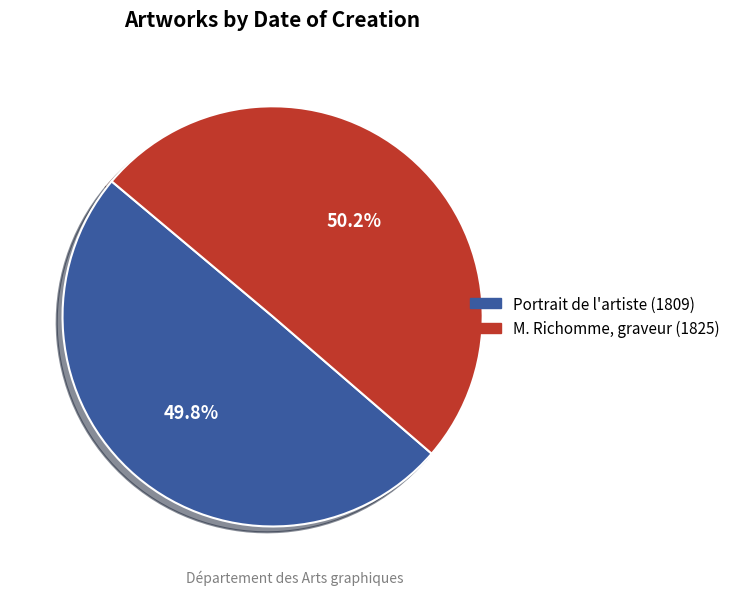

Does any single category account for the majority?

Yes